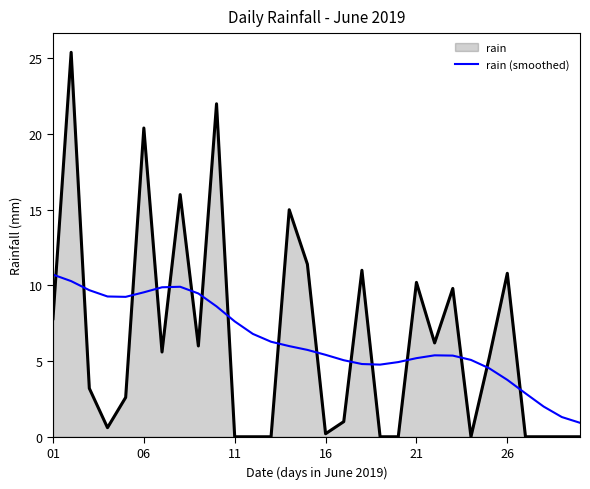

Rank the series by their maximum value, from highest to lowest.

rain, rain (smoothed)